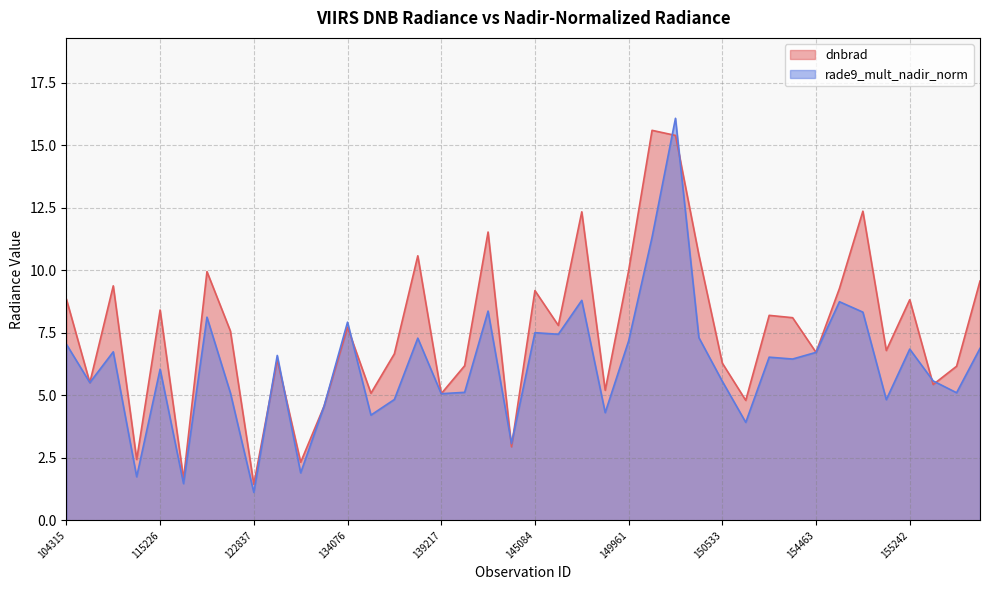

List the series in order of their peak value, lowest first.

dnbrad, rade9_mult_nadir_norm